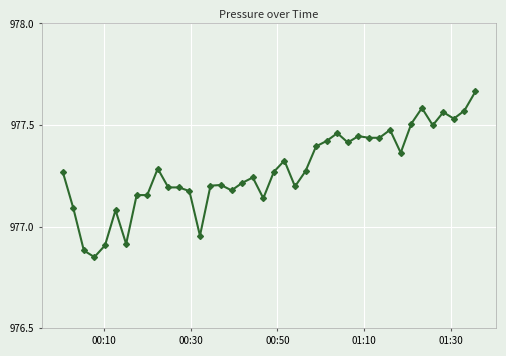

What is the difference between the maximum and minimum values?

0.8